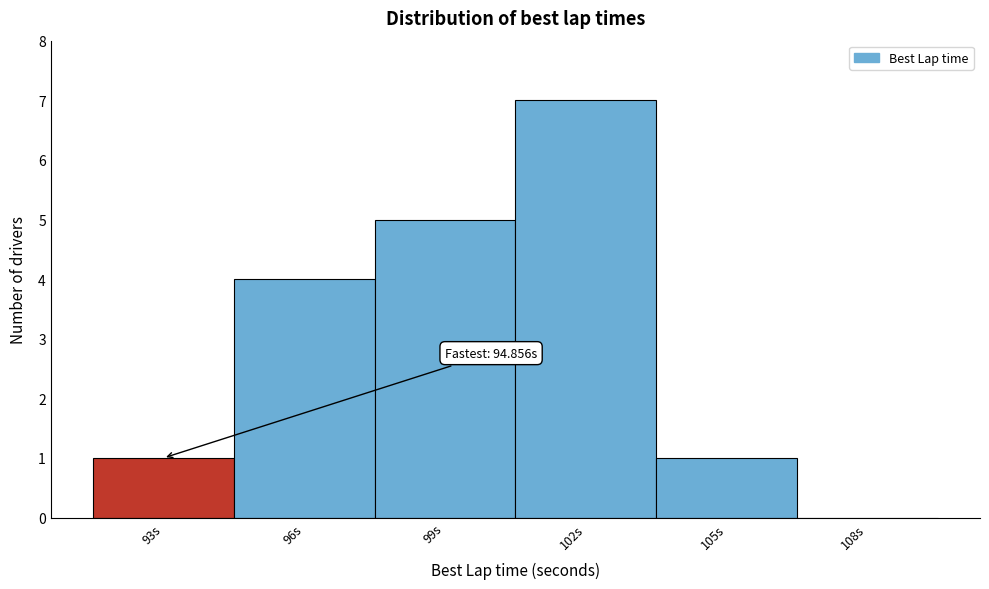

Reading left to right, what are all the values shown in this chart?

93s=1	96s=4	99s=5	102s=7	105s=1	108s=0